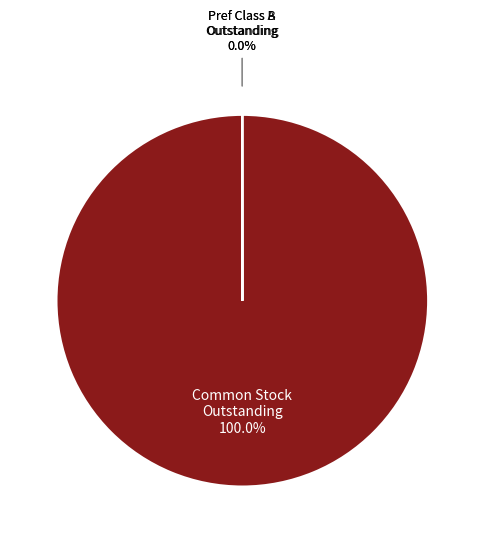

Does any single category account for the majority?

Yes